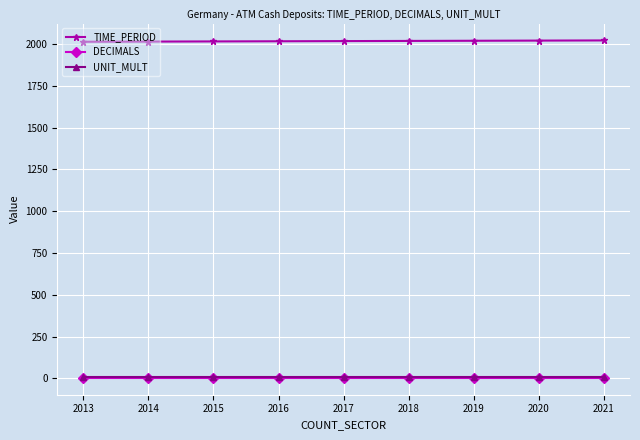

The value of TIME_PERIOD at 2015 is 3346. True or false?

False